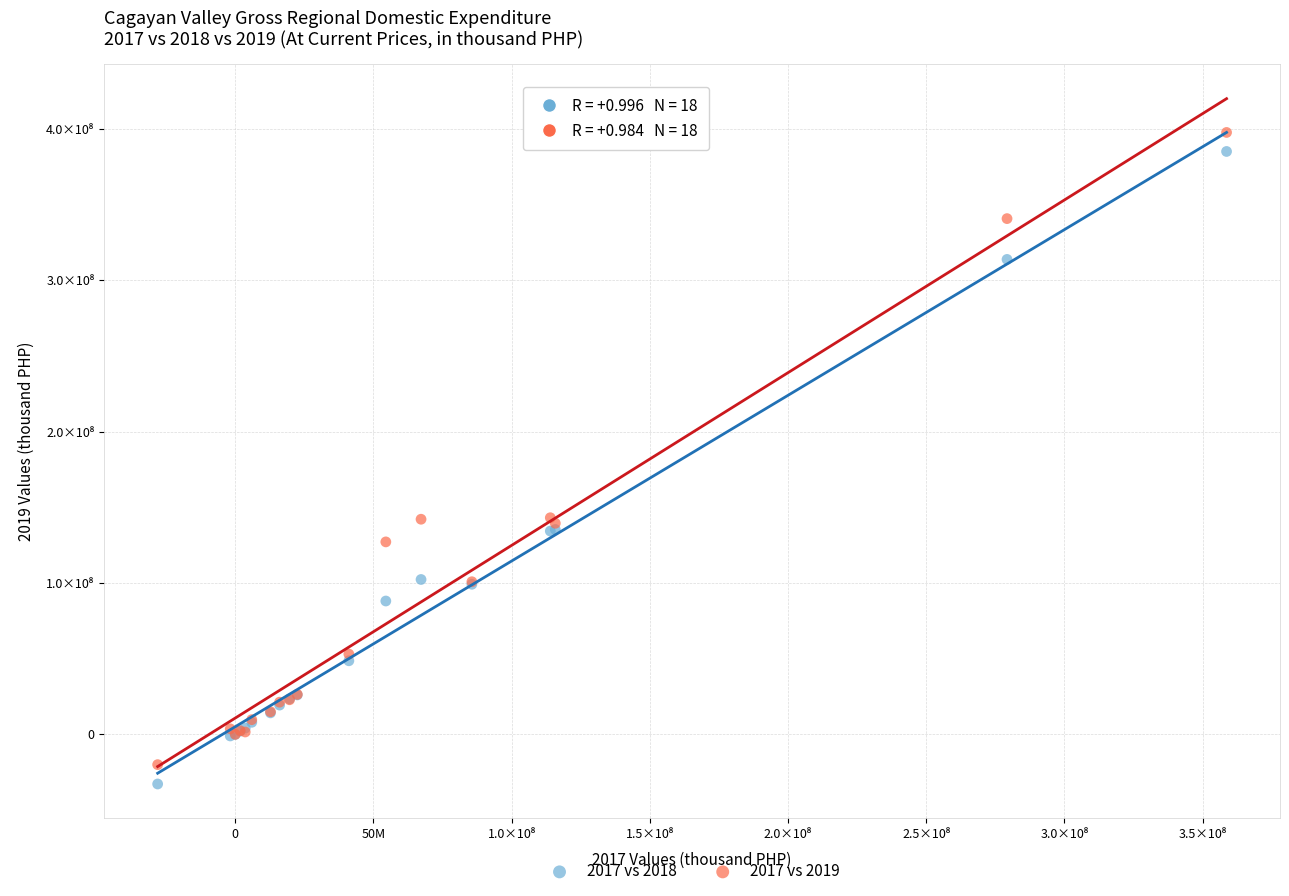

Which series reaches the minimum Y coordinate?

2017 vs 2018